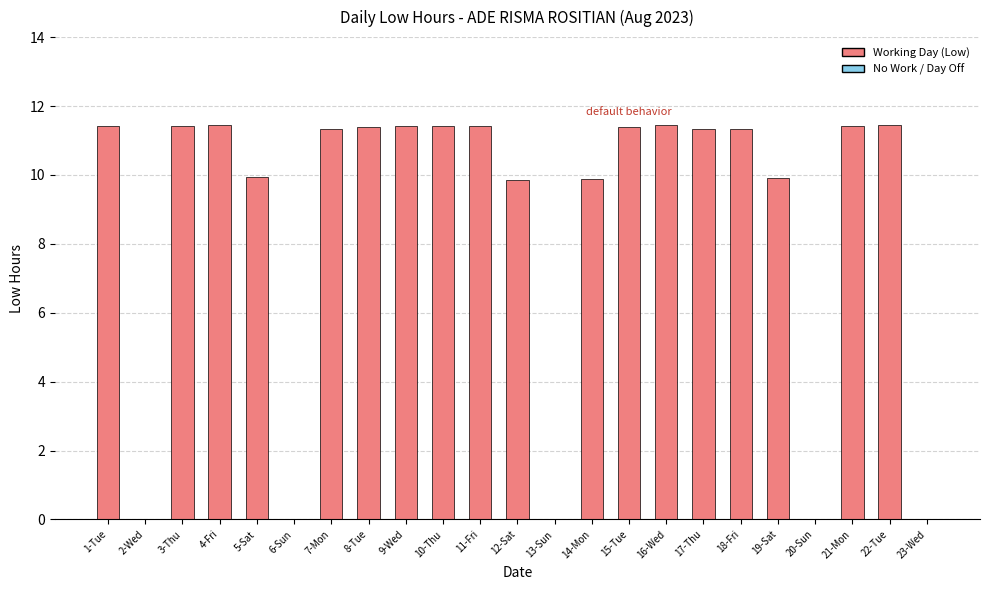

What is the ratio of the value at 10-Thu to the value at 19-Sat?

1.2